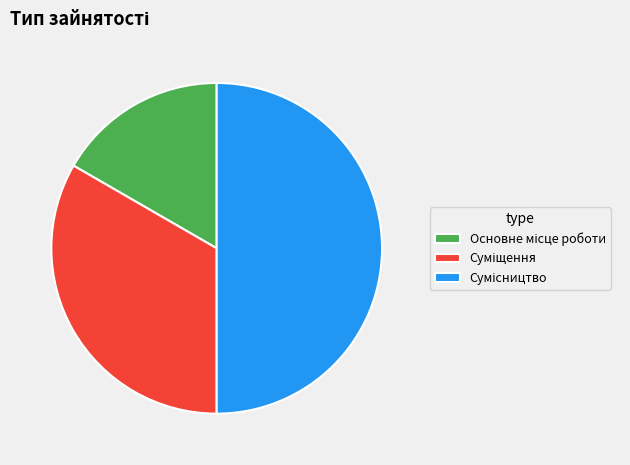

True or false: Основне місце роботи accounts for 17% of the total.

True